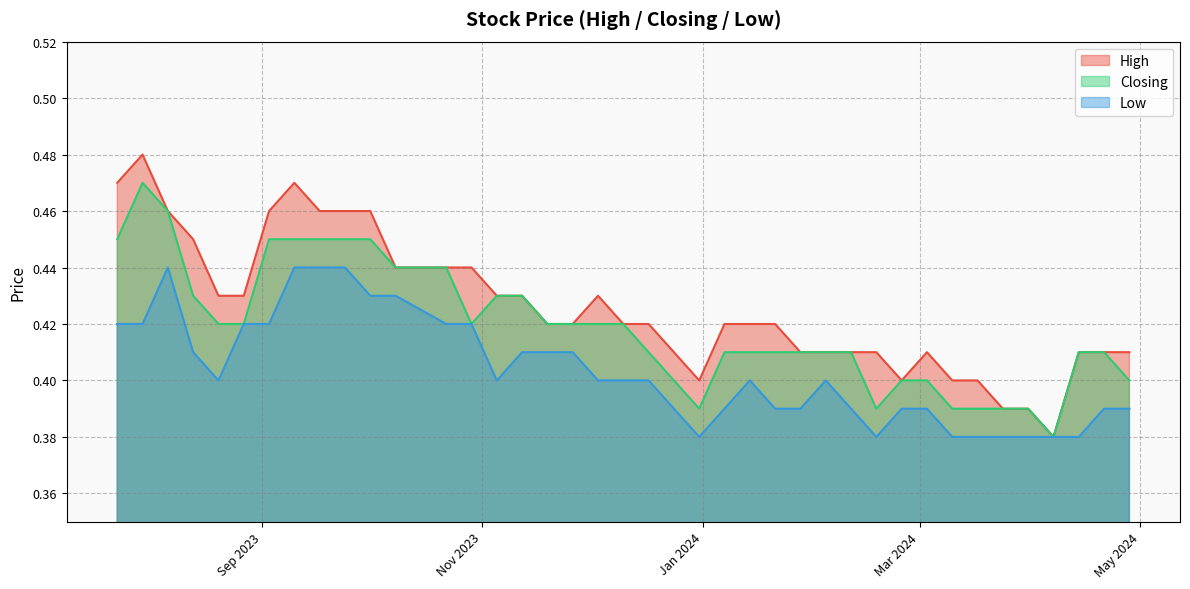

True or false: Closing and High intersect in this chart.

False